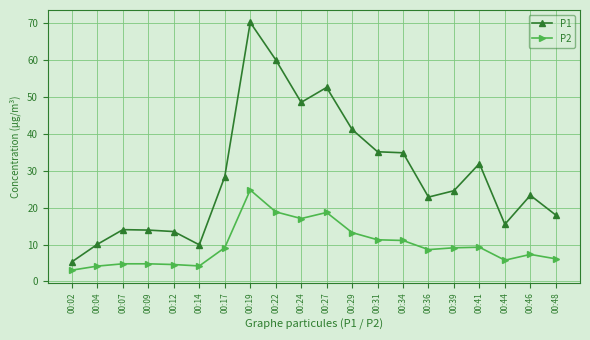

Between 00:24 and 00:36, which series saw the biggest shift?

P1